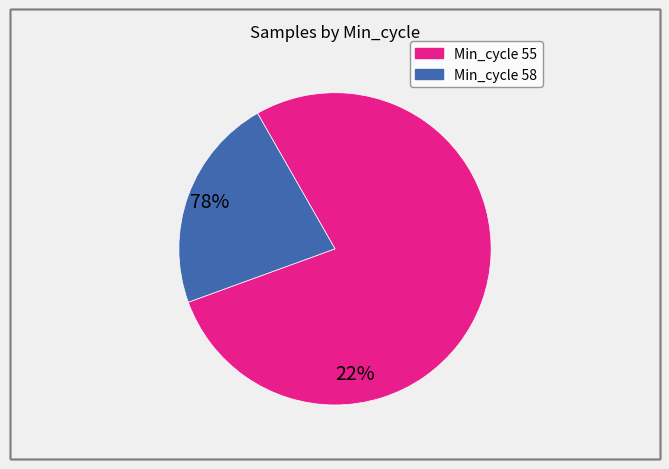

Is there a majority slice in this chart?

Yes